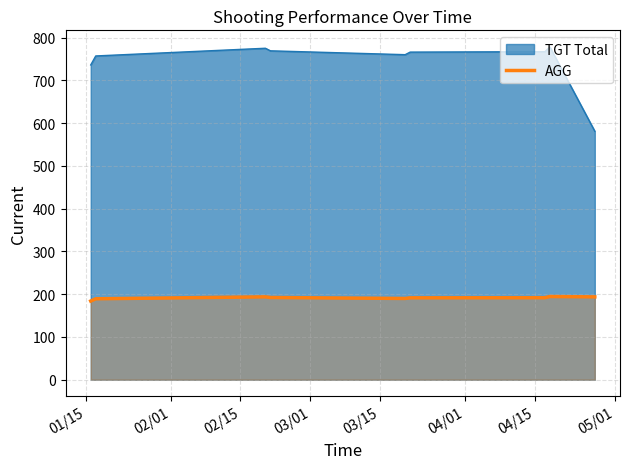

How many interior local valleys (lower than both neighbors) does the data have?

1